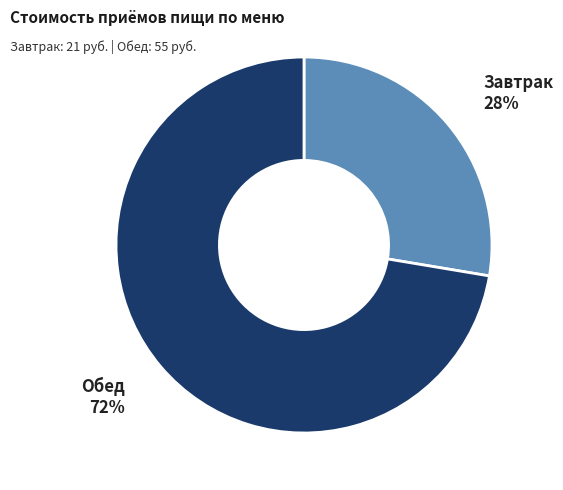

Is there any slice that represents more than half of the pie?

Yes